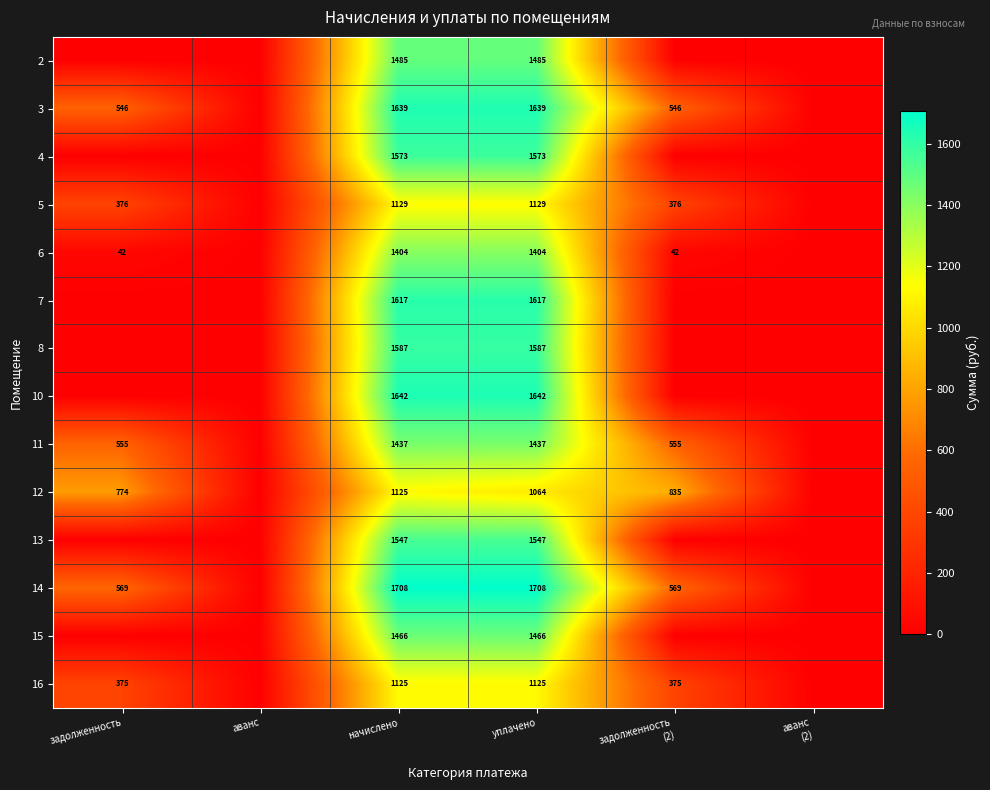

The value of 5 at начислено is 1956. True or false?

False